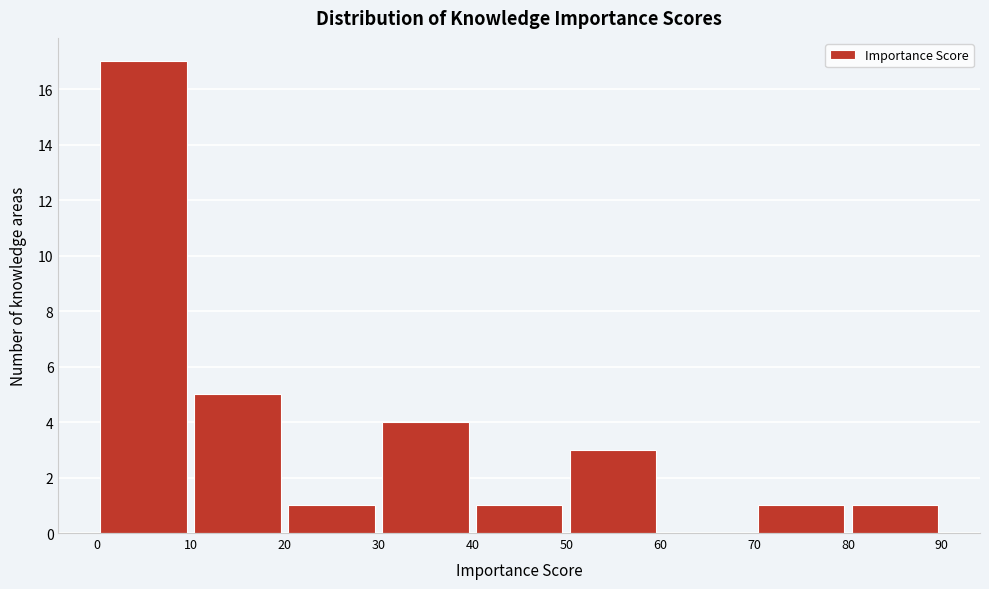

What is the height of the bar covering 40 to 50 on the x-axis? The values are not printed on the chart, so give them approximately, as read against the axis.

1